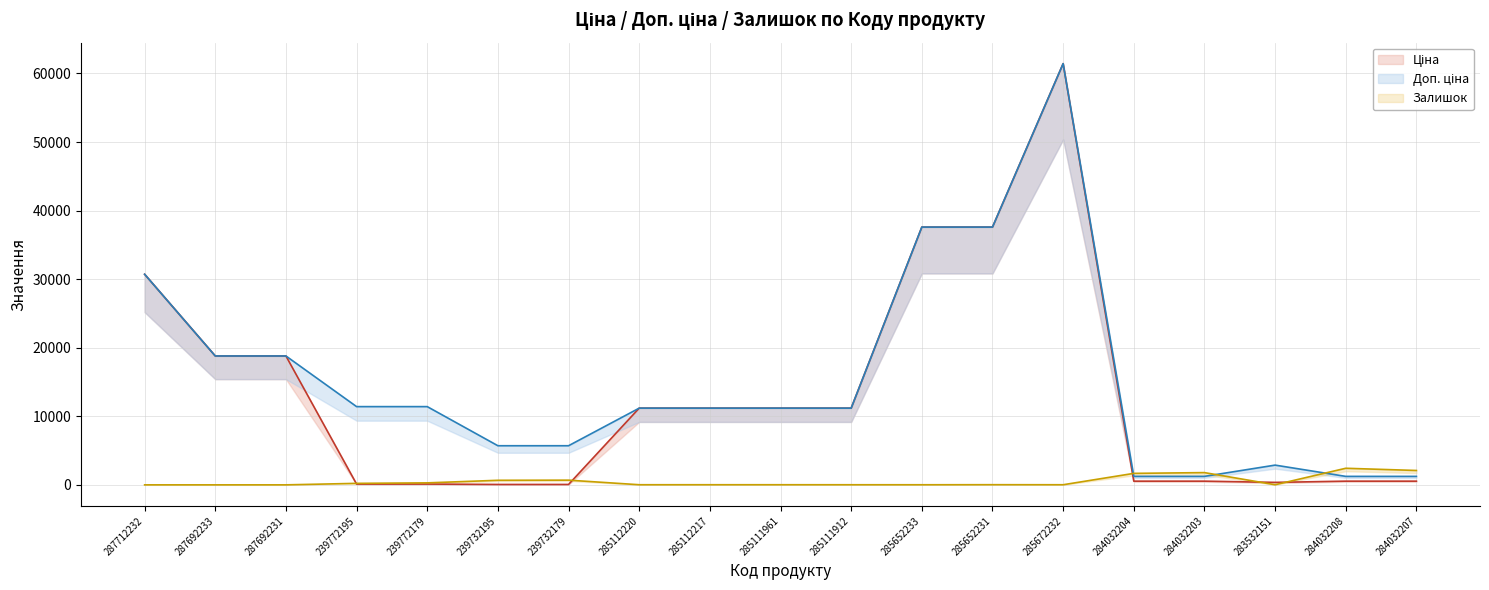

Reading left to right, transcribe all the data shown in this chart.

Ціна (лінія): 287712232=30717.1	287692233=18796.8	287692231=18796.8	239772195=114.1	239772179=114.1	239732195=57.0	239732179=57.0	285112220=11188.2	285112217=11188.2	285111961=11188.2	285111912=11188.2	285652233=37593.6	285652231=37593.6	285672232=61434.3	284032204=539.0	284032203=539.0	283532151=359.9	284032208=539.0	284032207=539.0
Доп. ціна (лінія): 287712232=30717.1	287692233=18796.8	287692231=18796.8	239772195=11410.0	239772179=11410.0	239732195=5705.0	239732179=5705.0	285112220=11188.2	285112217=11188.2	285111961=11188.2	285111912=11188.2	285652233=37593.6	285652231=37593.6	285672232=61434.3	284032204=1235.4	284032203=1235.4	283532151=2878.8	284032208=1235.4	284032207=1235.4
Залишок (лінія): 287712232=0.0	287692233=0.0	287692231=0.0	239772195=218.0	239772179=290.0	239732195=665.0	239732179=686.0	285112220=17.0	285112217=17.0	285111961=17.0	285111912=15.0	285652233=13.0	285652231=23.0	285672232=16.0	284032204=1674.0	284032203=1786.0	283532151=15.0	284032208=2419.0	284032207=2096.0